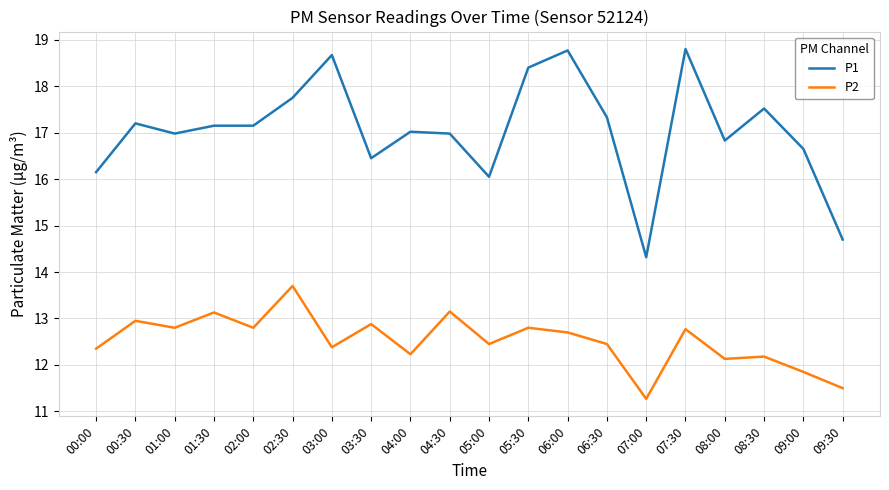

At how many categories does at least one series exceed 11?

20